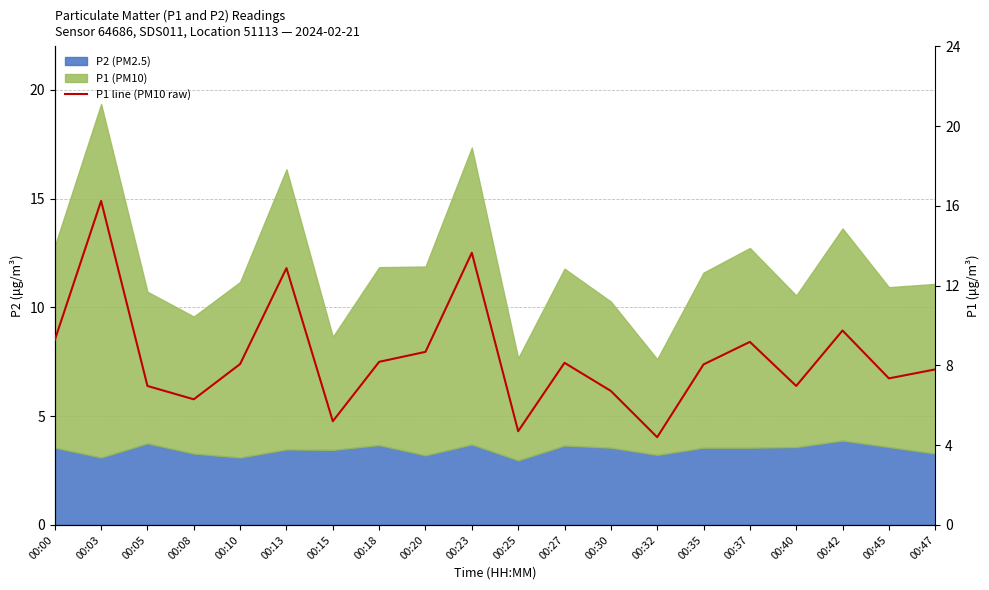

The value at 00:10 is 3.8. True or false?

False